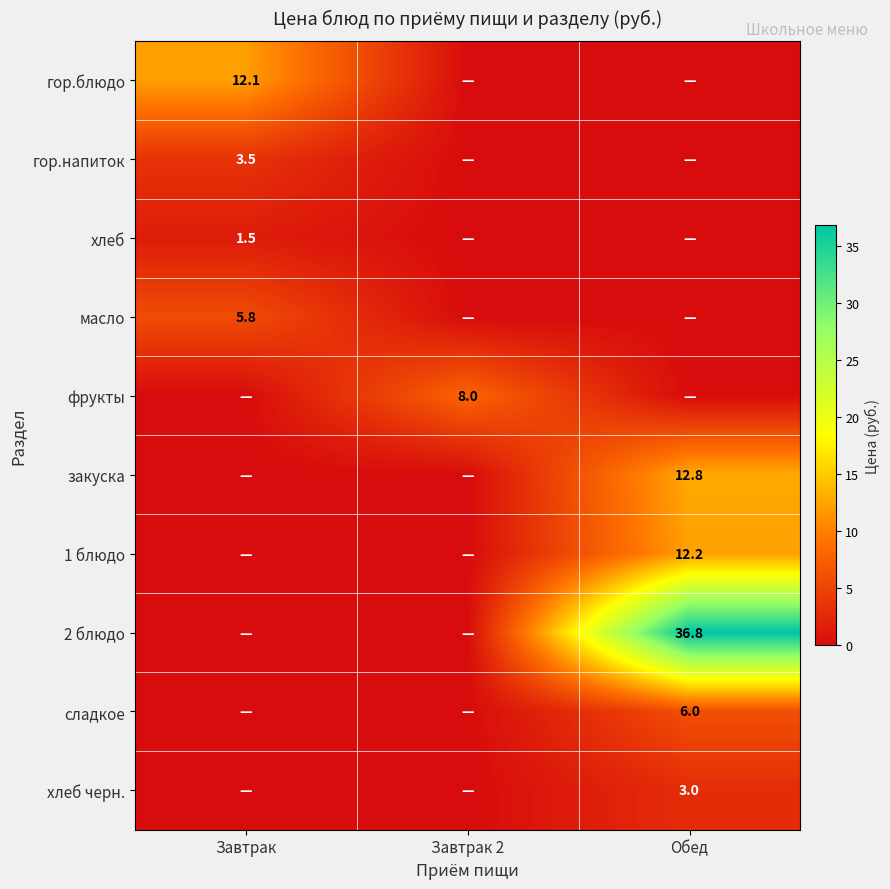

Is the value of хлеб черн. at Обед greater than the value of гор.блюдо at Завтрак?

No